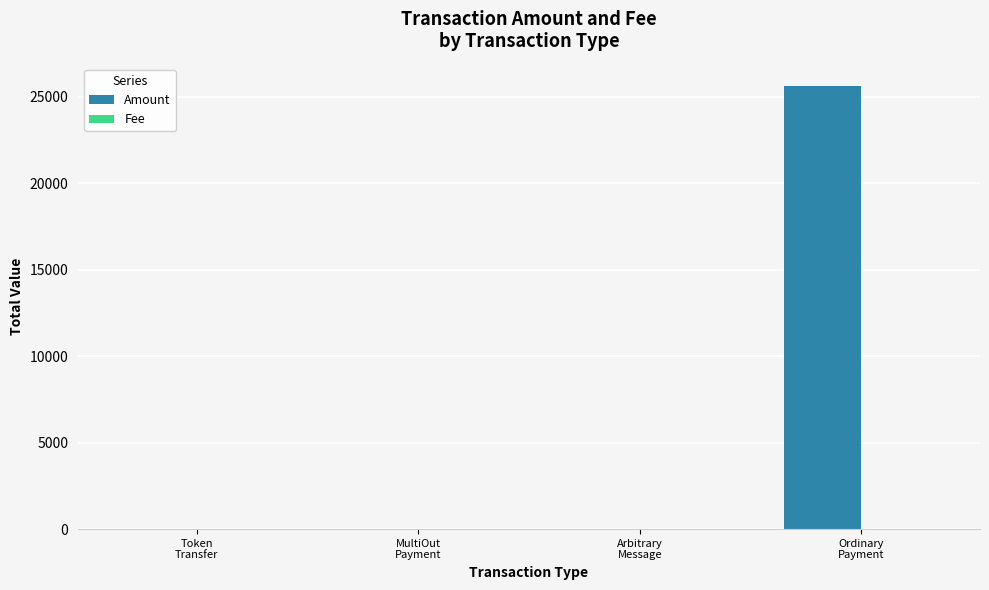

The value of Amount at Token
Transfer is -13838.0. True or false?

False